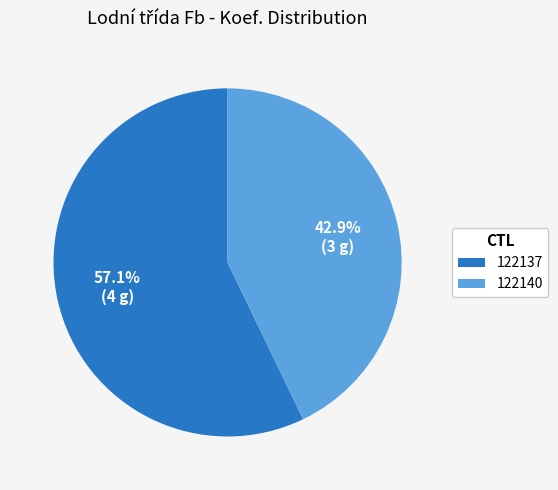

How many slices are in this pie chart?

2